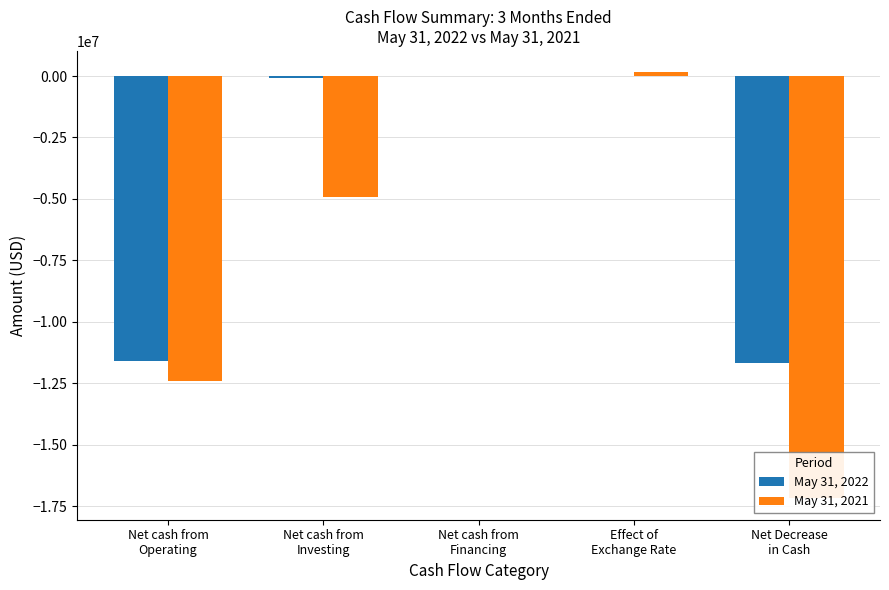

How many values in May 31, 2021 are above zero?

1